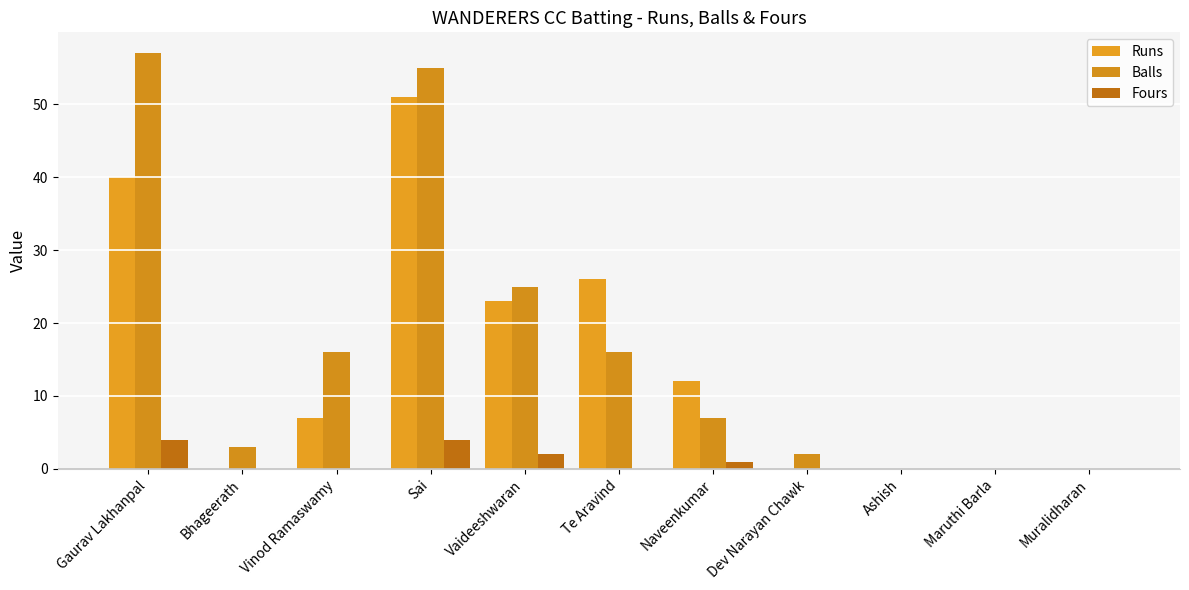

What is the highest value of the Balls series?

57